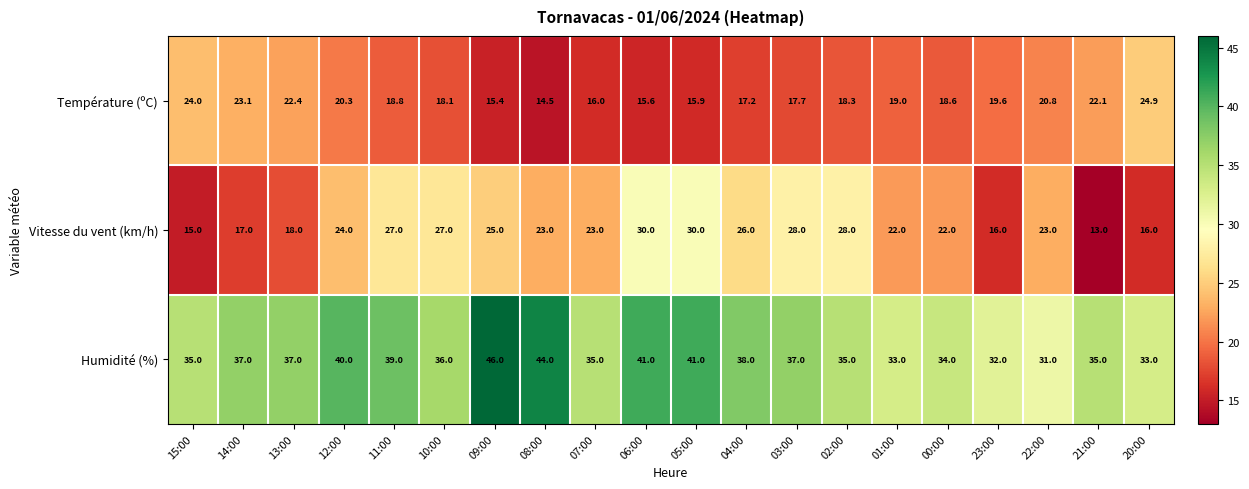

Where is Température (ºC) nearest to the value 19?

01:00